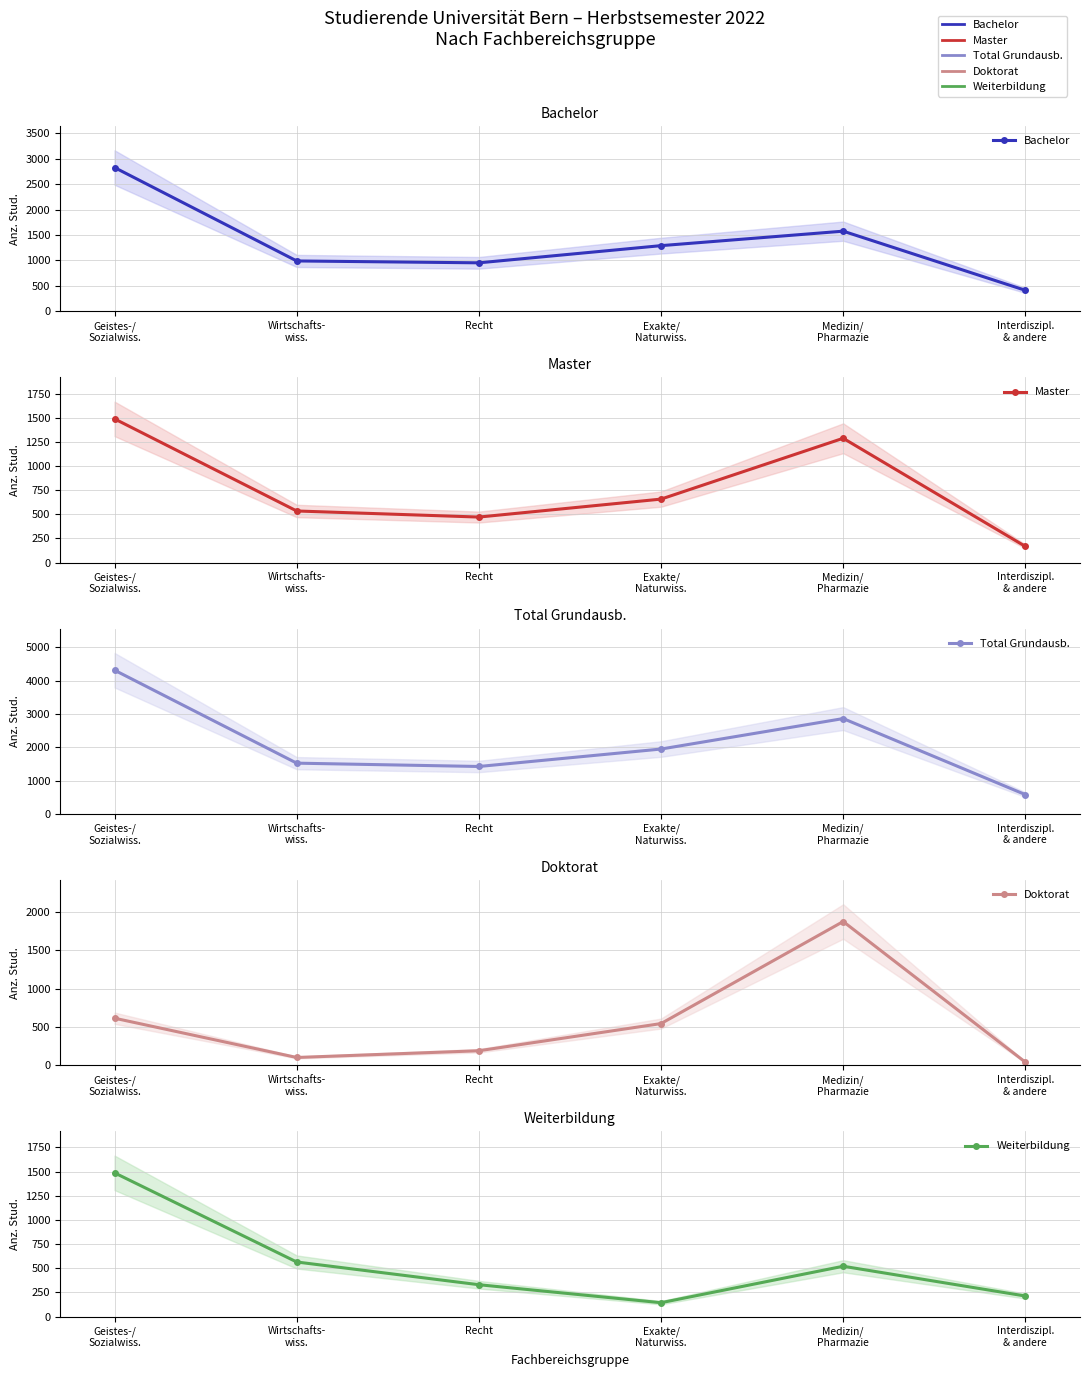

Is it true that Weiterbildung equals 2471 at Geistes-/
Sozialwiss.?

False